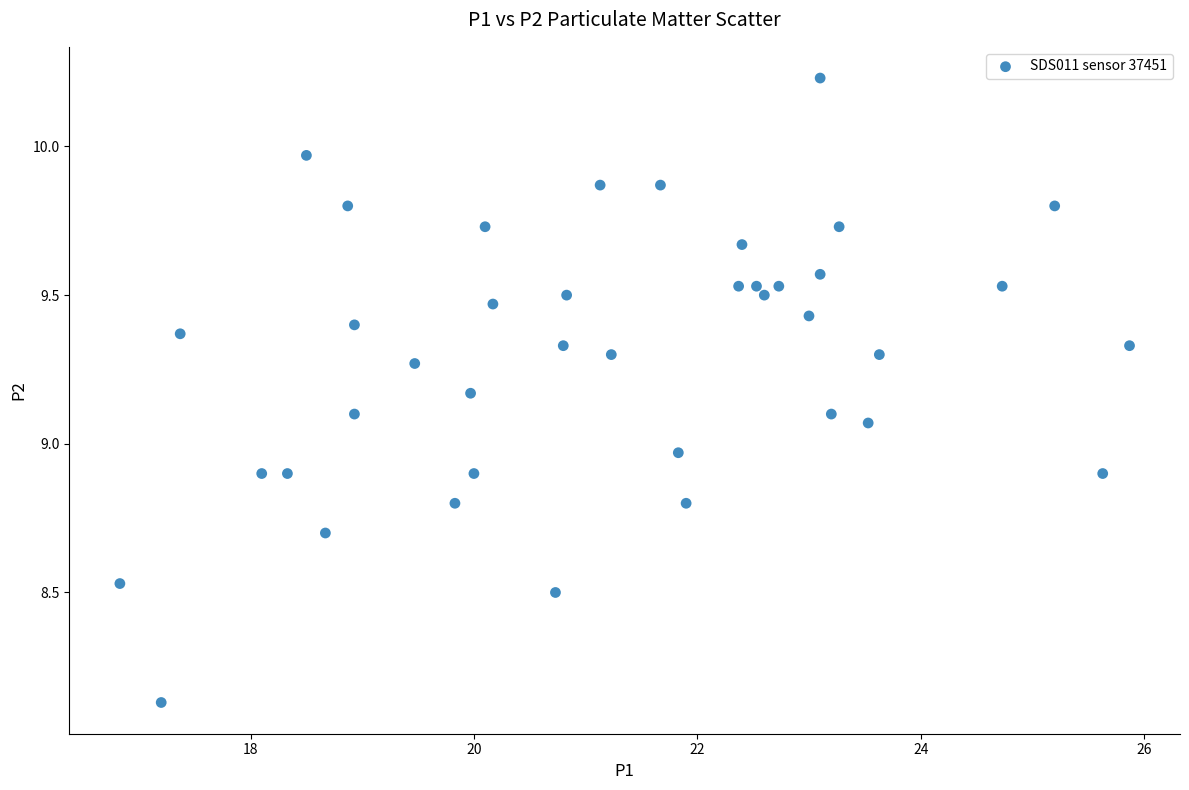

What is the range of Y values (max minus min)?

2.1